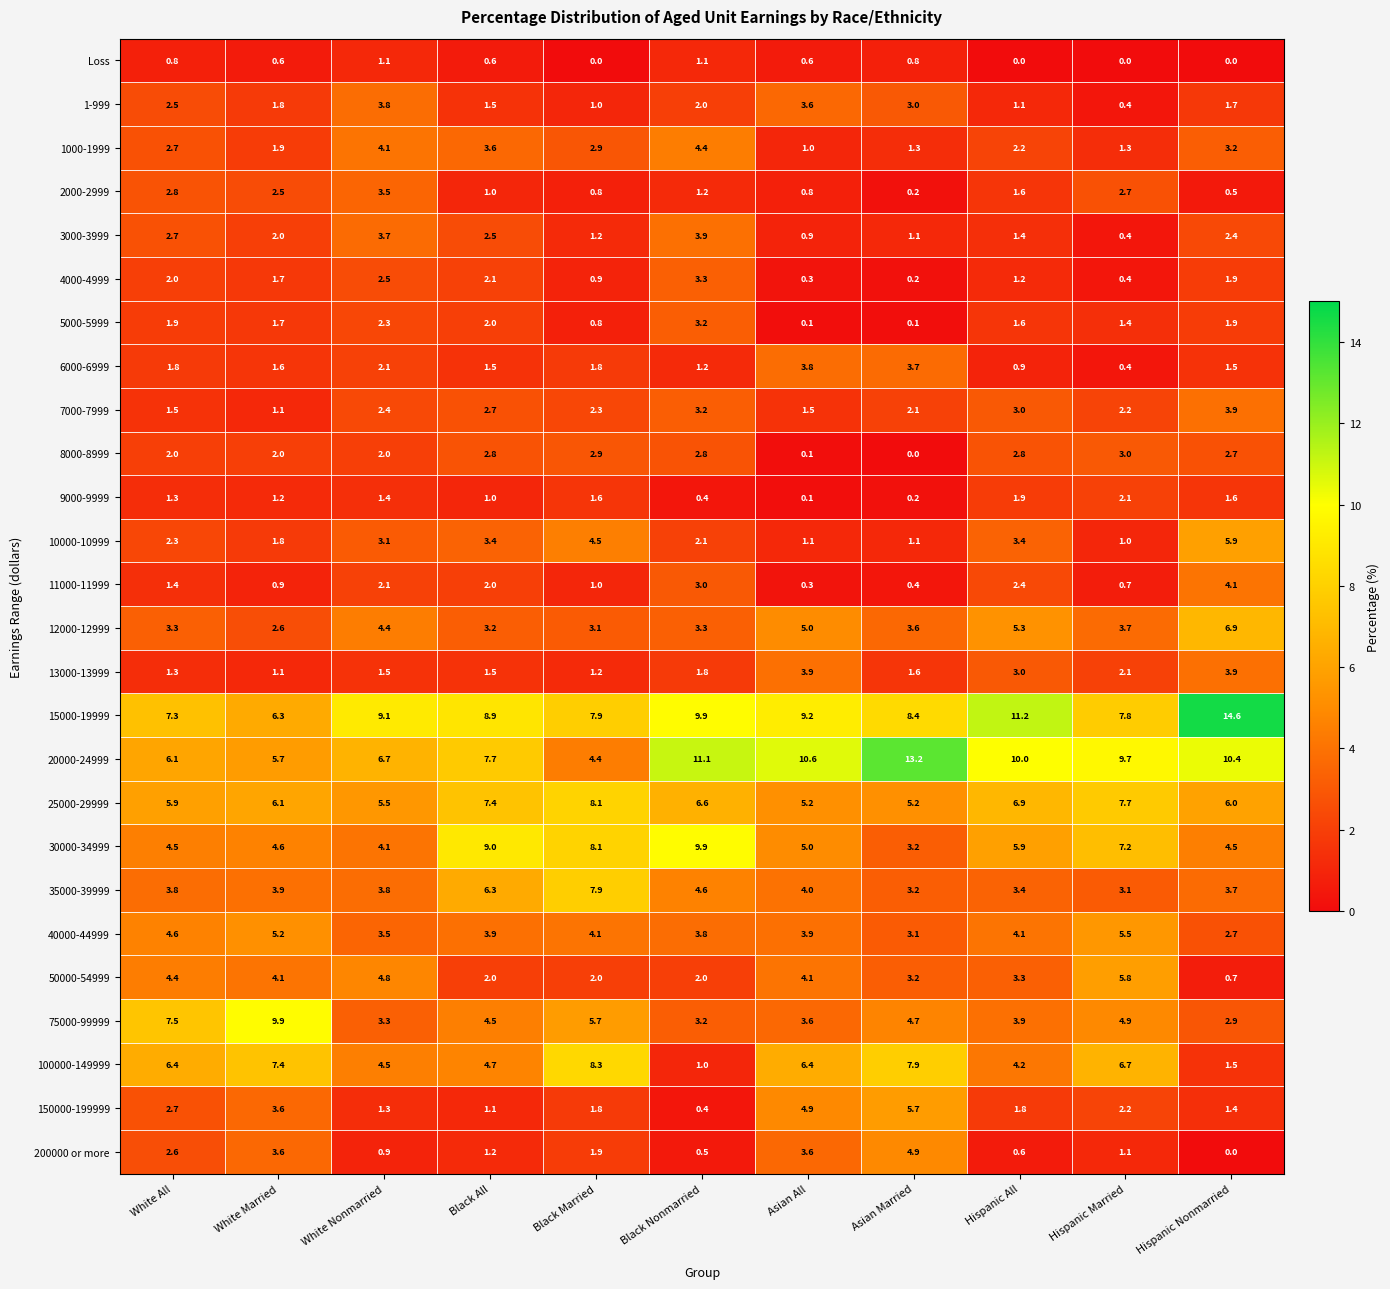

At how many categories does at least one series exceed 10?

5